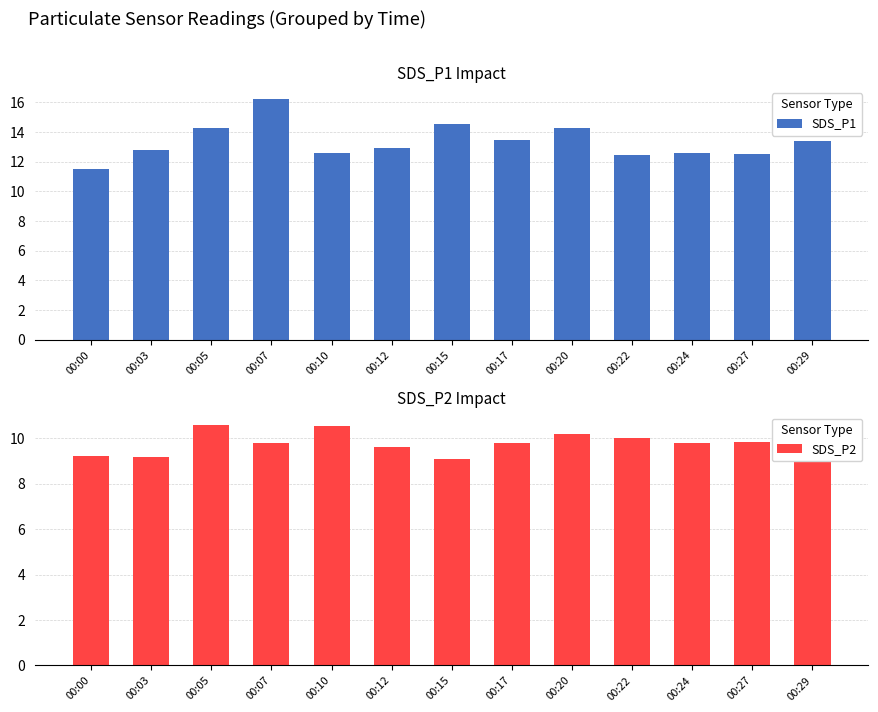

How many bars are there in each group?

2